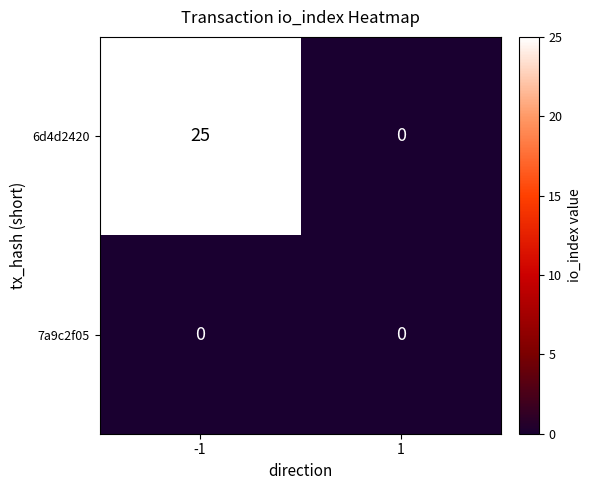

Which series has the largest total across all categories?

6d4d2420